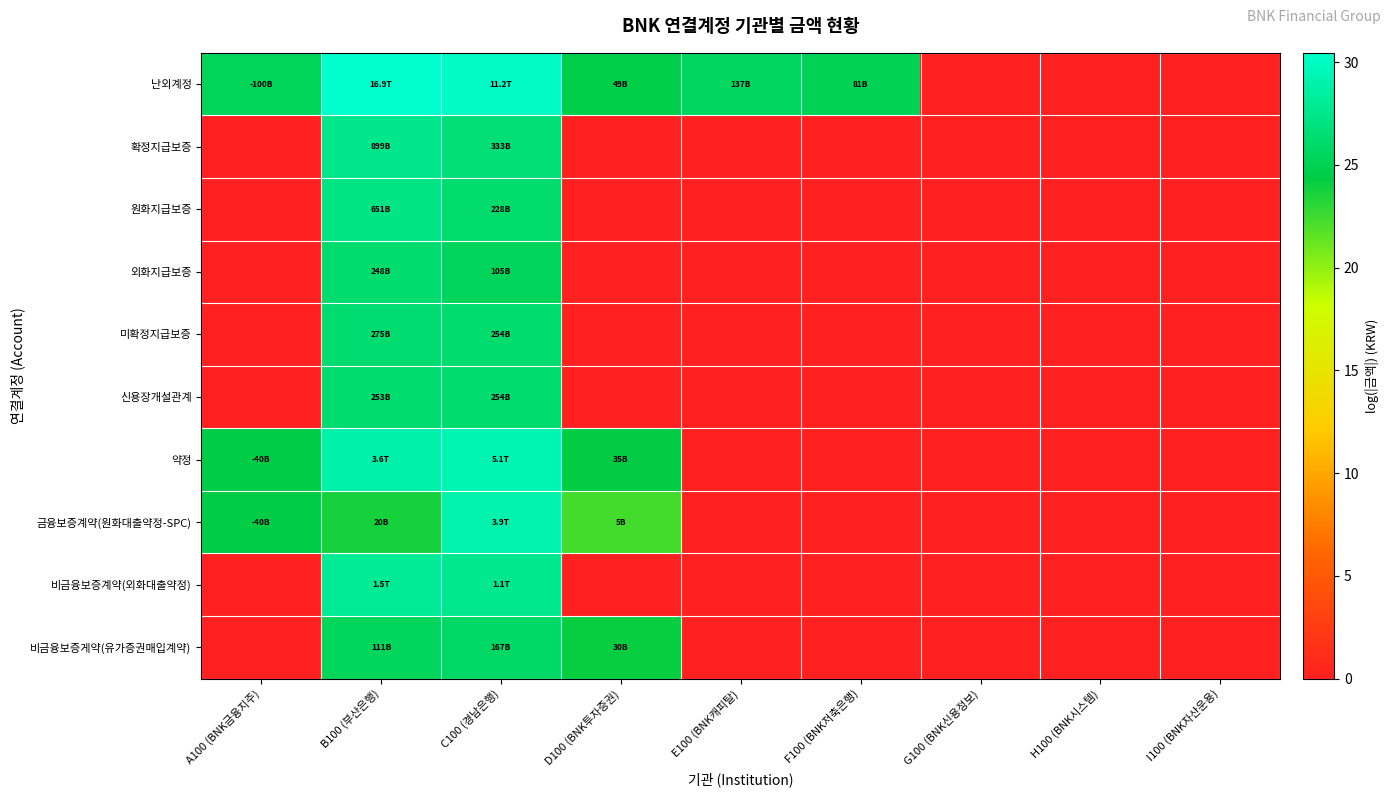

Which series has the largest total across all categories?

난외계정